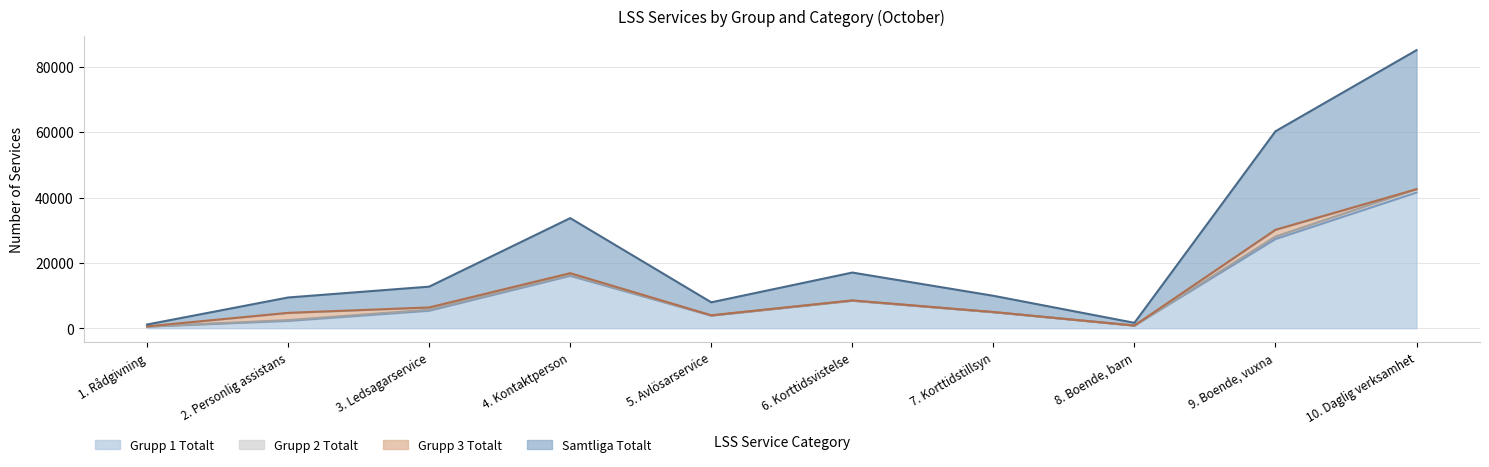

What position from the left is 3. Ledsagarservice?

3